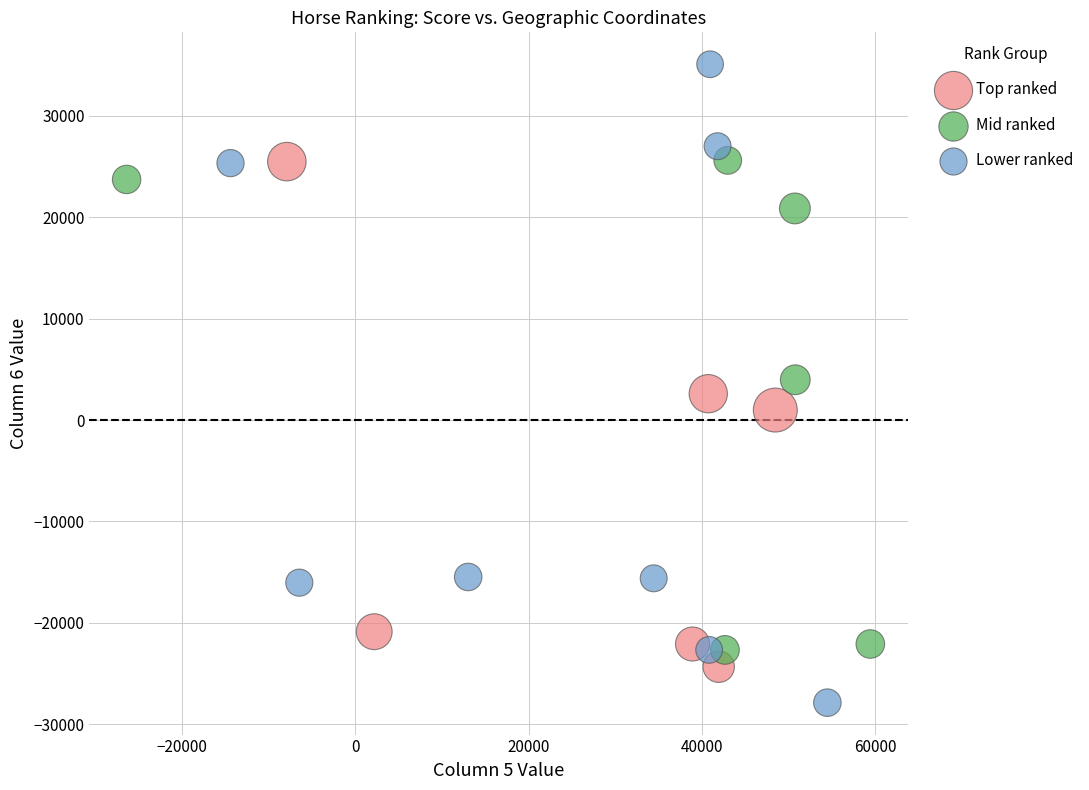

Which series has the largest Y range (max minus min)?

Lower ranked